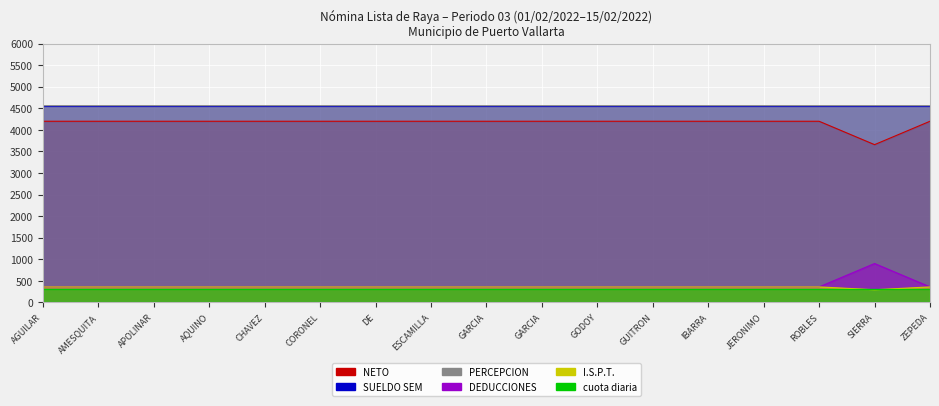

True or false: I.S.P.T. and NETO cross at least once.

False